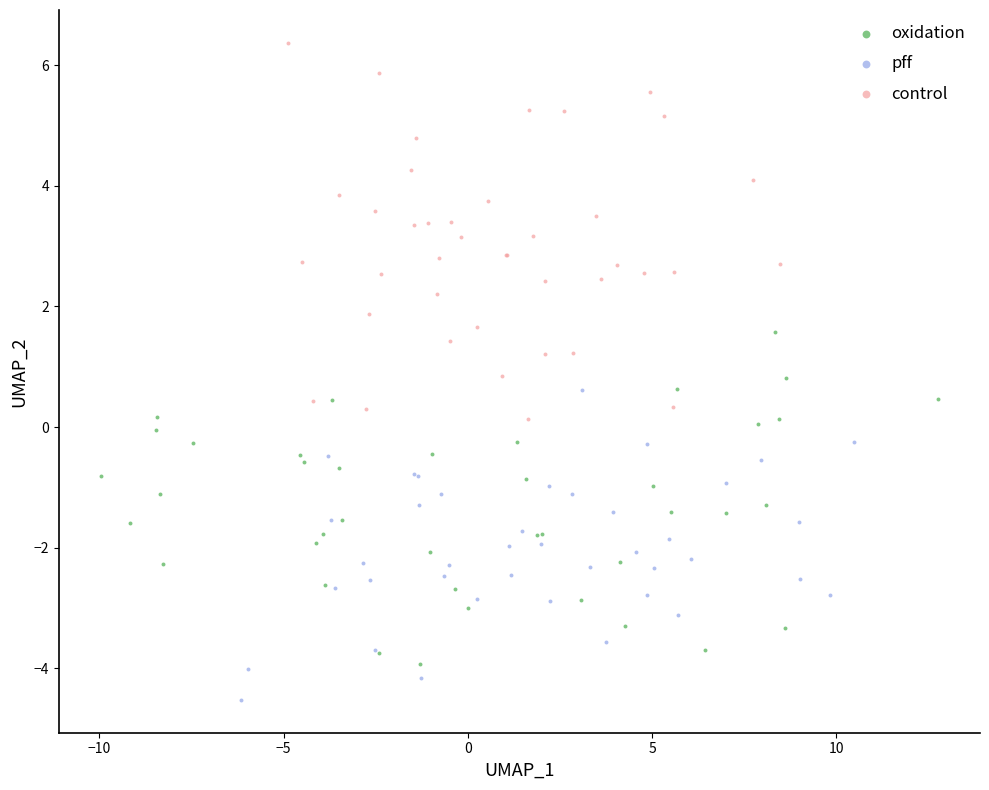

Which series contains the lowest Y value?

pff